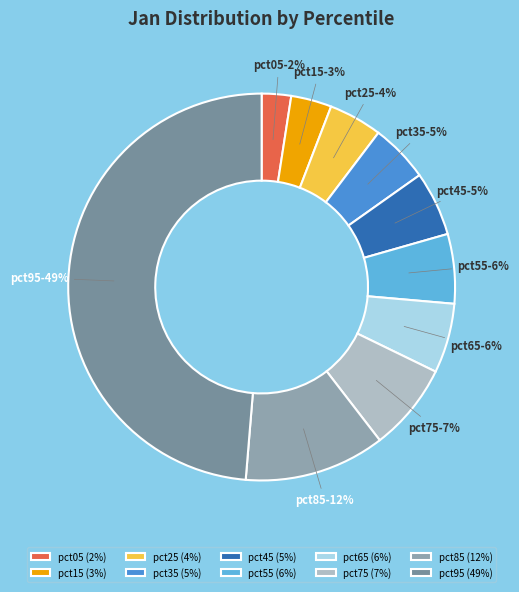

Combined, do pct45 and pct55 account for over 50%?

No